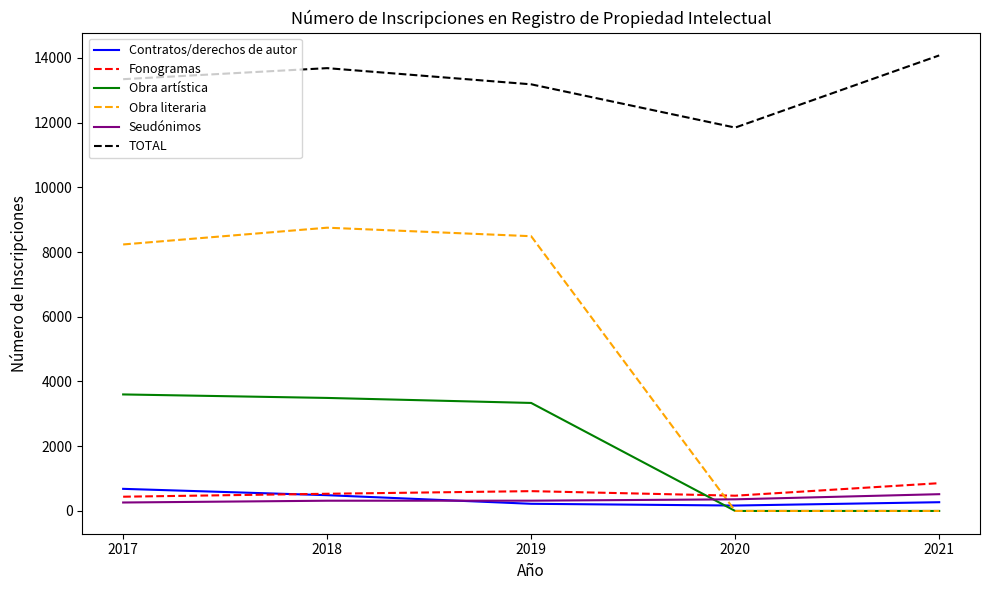

How many intersections are there between Contratos/derechos de autor and Seudónimos?

1